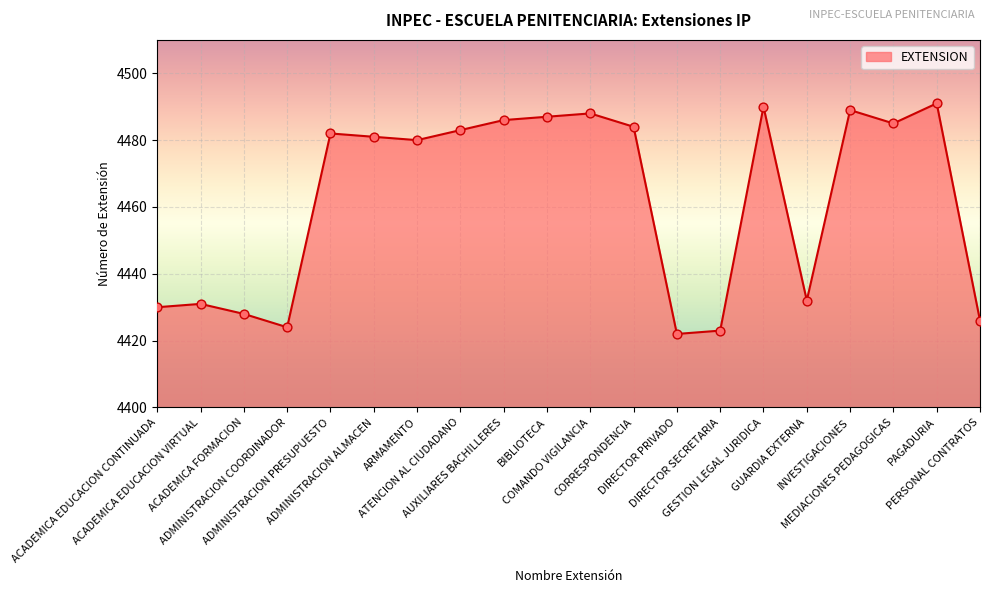

Which has a higher value, GESTION LEGAL JURIDICA or COMANDO VIGILANCIA?

GESTION LEGAL JURIDICA